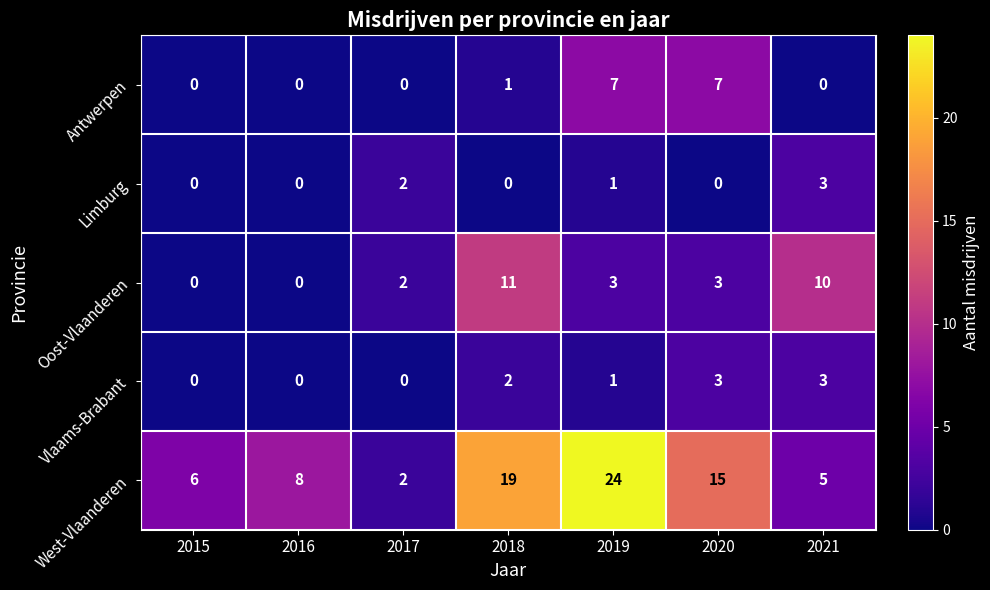

Rank the series at 2018 from lowest to highest value.

Limburg, Antwerpen, Vlaams-Brabant, Oost-Vlaanderen, West-Vlaanderen